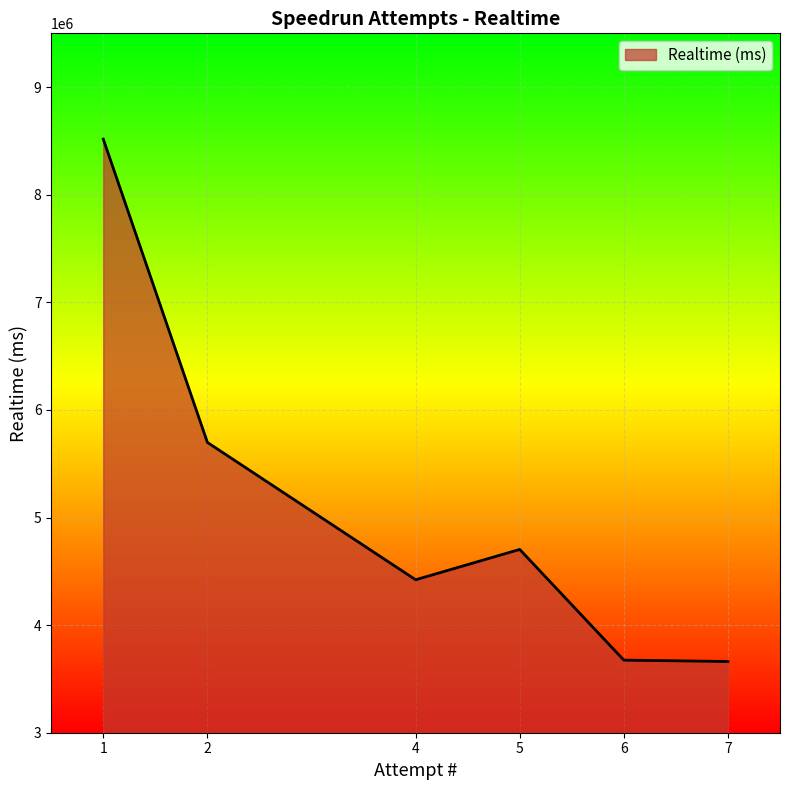

What is the change in value from 1 to 5?

-3813490